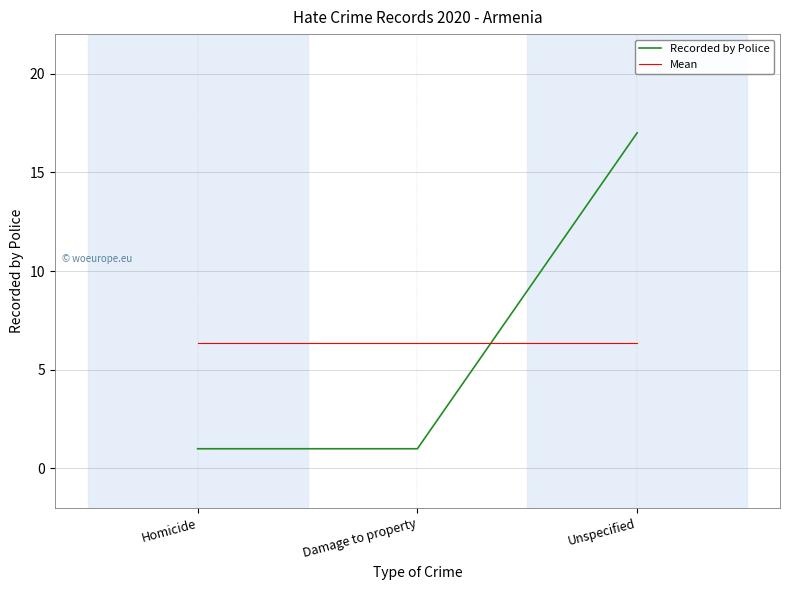

At how many categories does at least one series exceed 12?

1